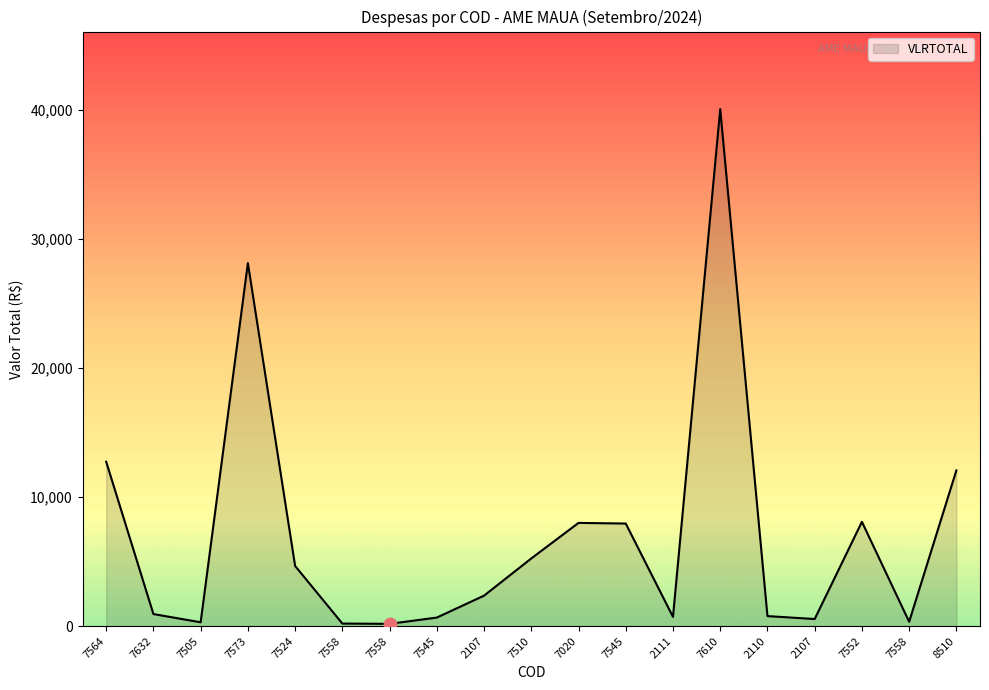

What is the ratio of the value at 2111 to the value at 7558?

4.0